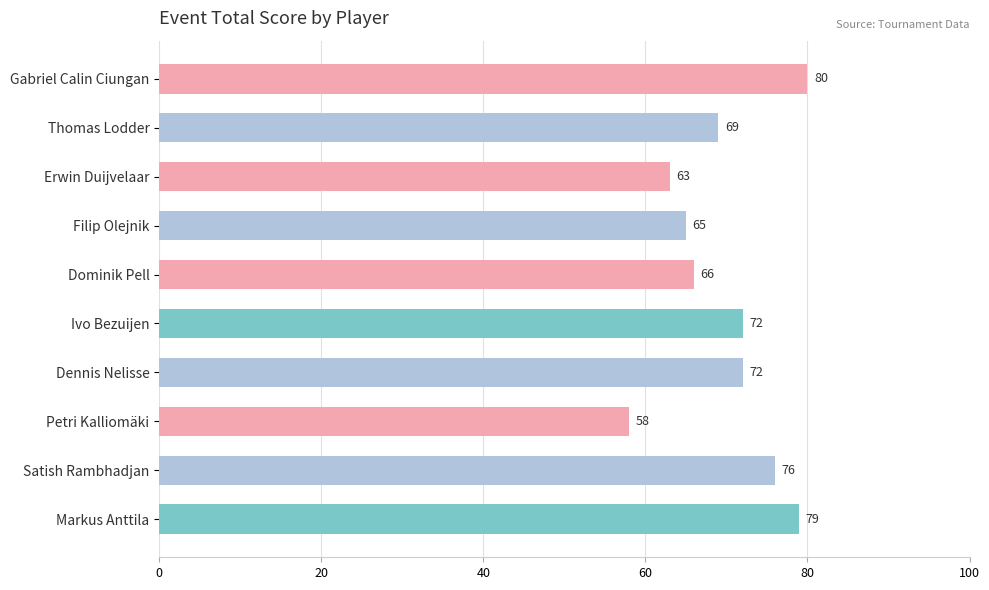

What is the average value?

70